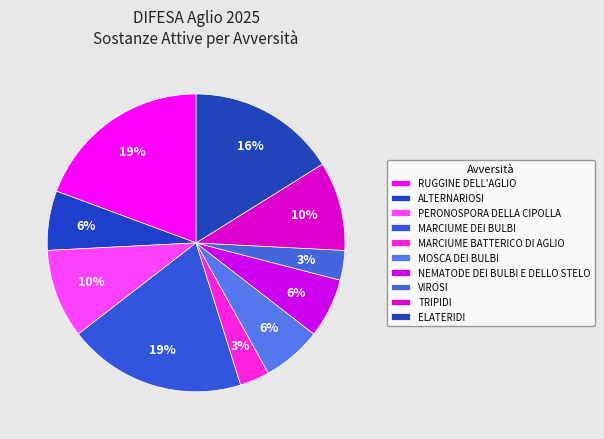

What is the change in value from NEMATODE DEI BULBI E DELLO STELO to TRIPIDI?

+1